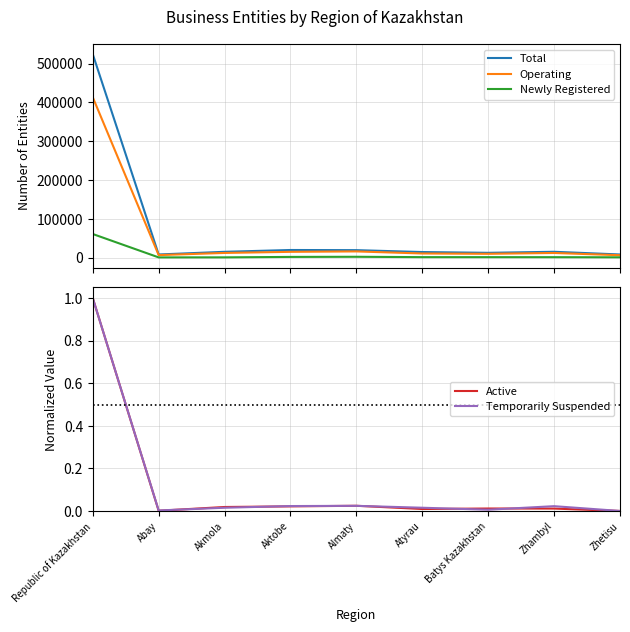

Between Republic of Kazakhstan and Zhambyl, which series saw the biggest shift?

Total